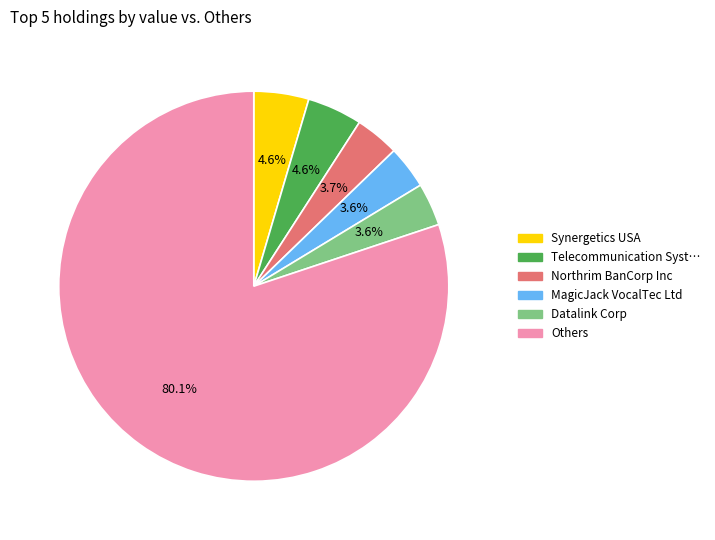

Is there a majority slice in this chart?

Yes